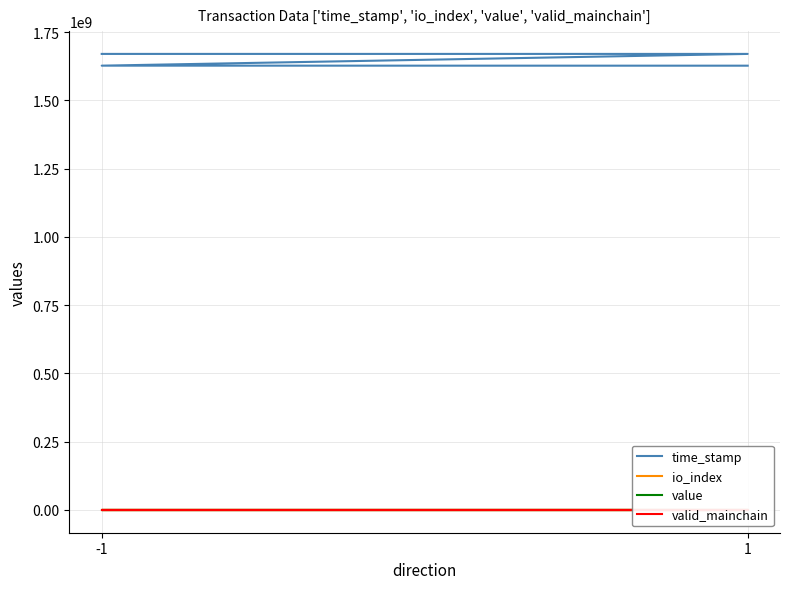

Where is io_index nearest to the value 0?

1